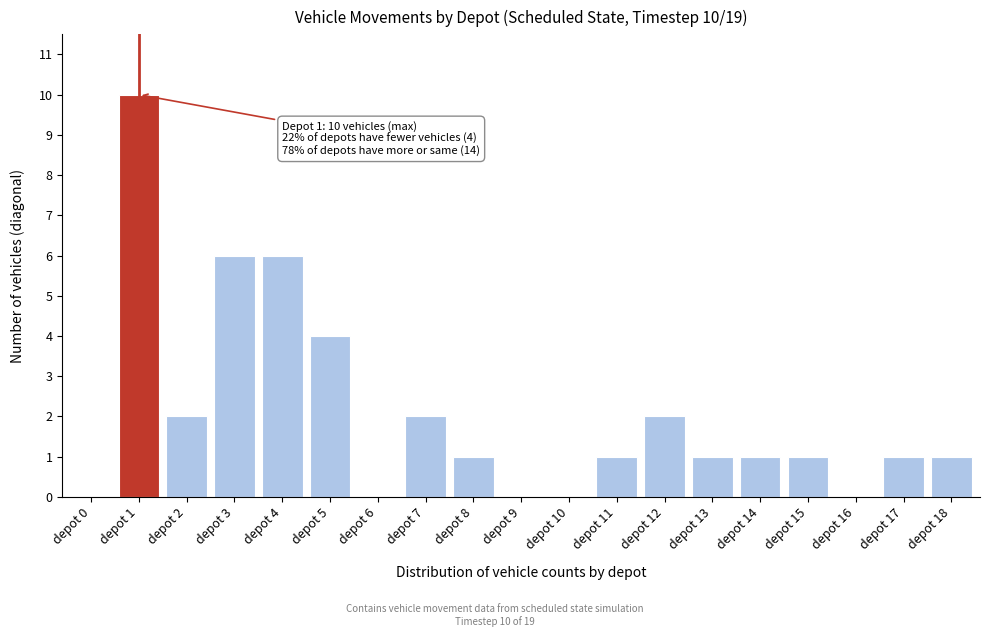

Reading right to left, extract all data points from this chart.

depot 18=1	depot 17=1	depot 16=0	depot 15=1	depot 14=1	depot 13=1	depot 12=2	depot 11=1	depot 10=0	depot 9=0	depot 8=1	depot 7=2	depot 6=0	depot 5=4	depot 4=6	depot 3=6	depot 2=2	depot 1=10	depot 0=0